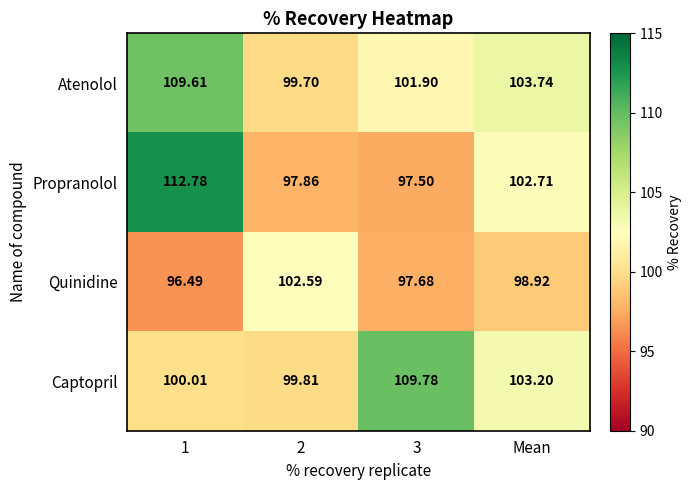

Which series has the largest range (max minus min)?

Propranolol